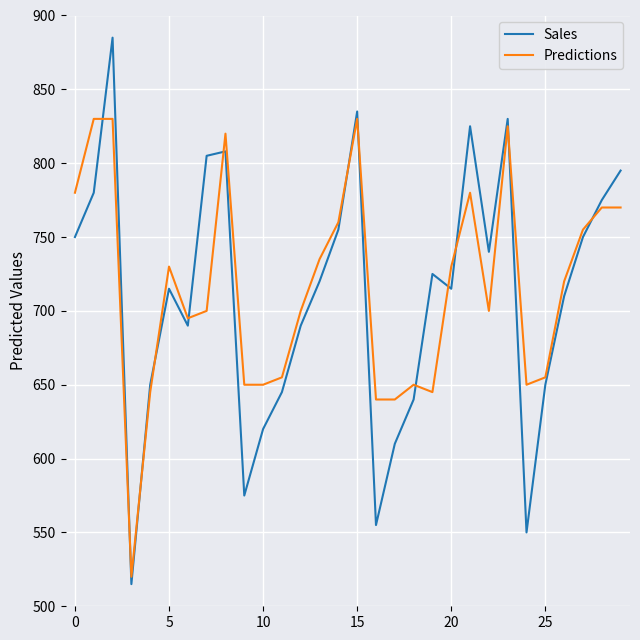

Which series has the largest total across all categories?

Predictions